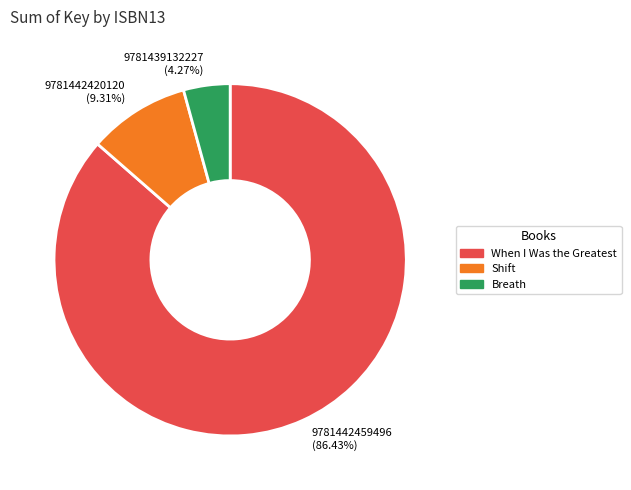

How many slices are in this pie chart?

3